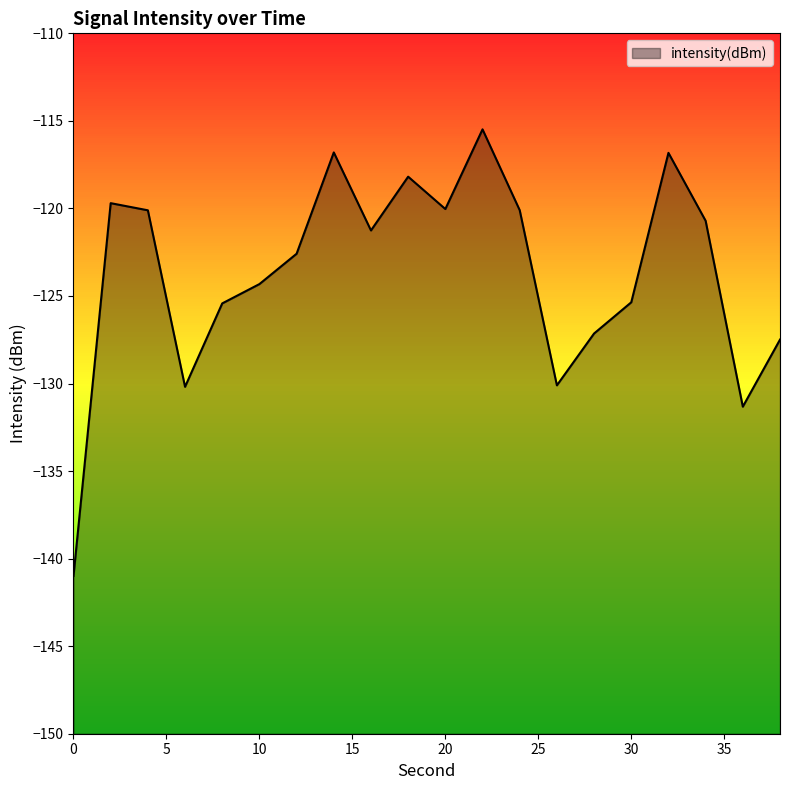

What value does the data have at 6?

-130.2